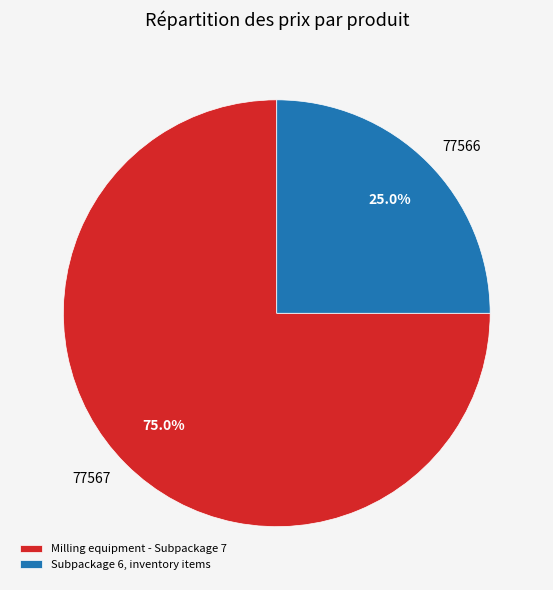

Which category has the smallest portion of the pie?

Subpackage 6, inventory items